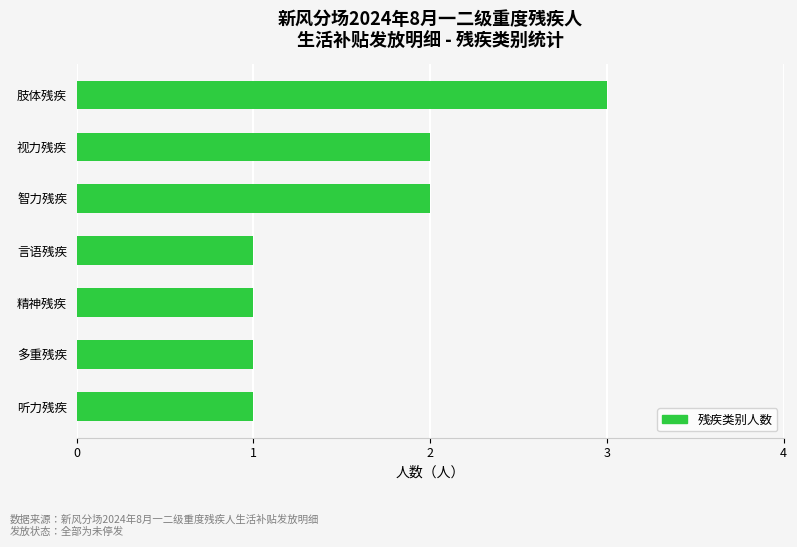

What is the sum of the values at 肢体残疾 and 智力残疾?

5